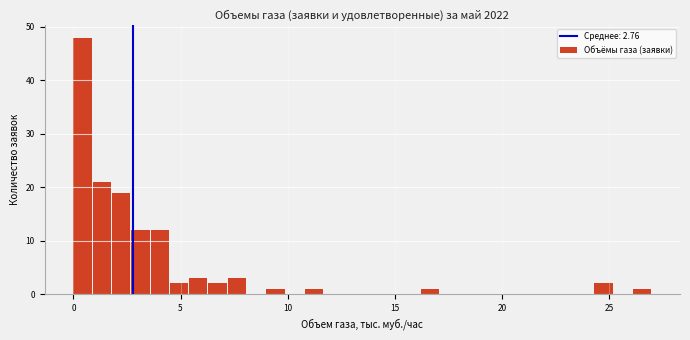

Read against the x-axis, roughly where is the centre of the tallest bar?

0.5